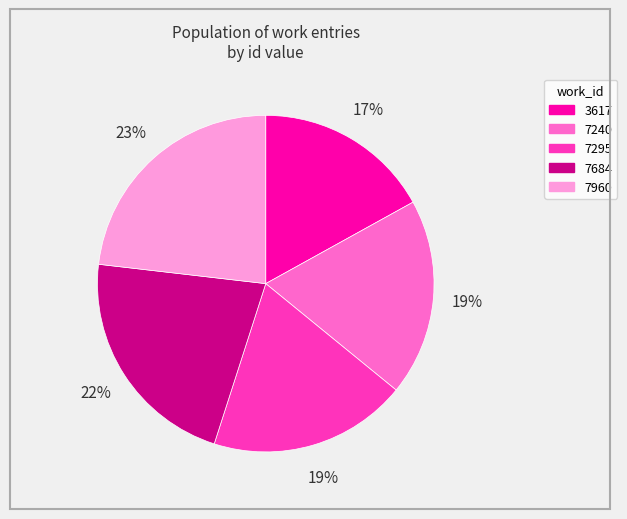

Which has a higher value, 7960 or 7295?

7960